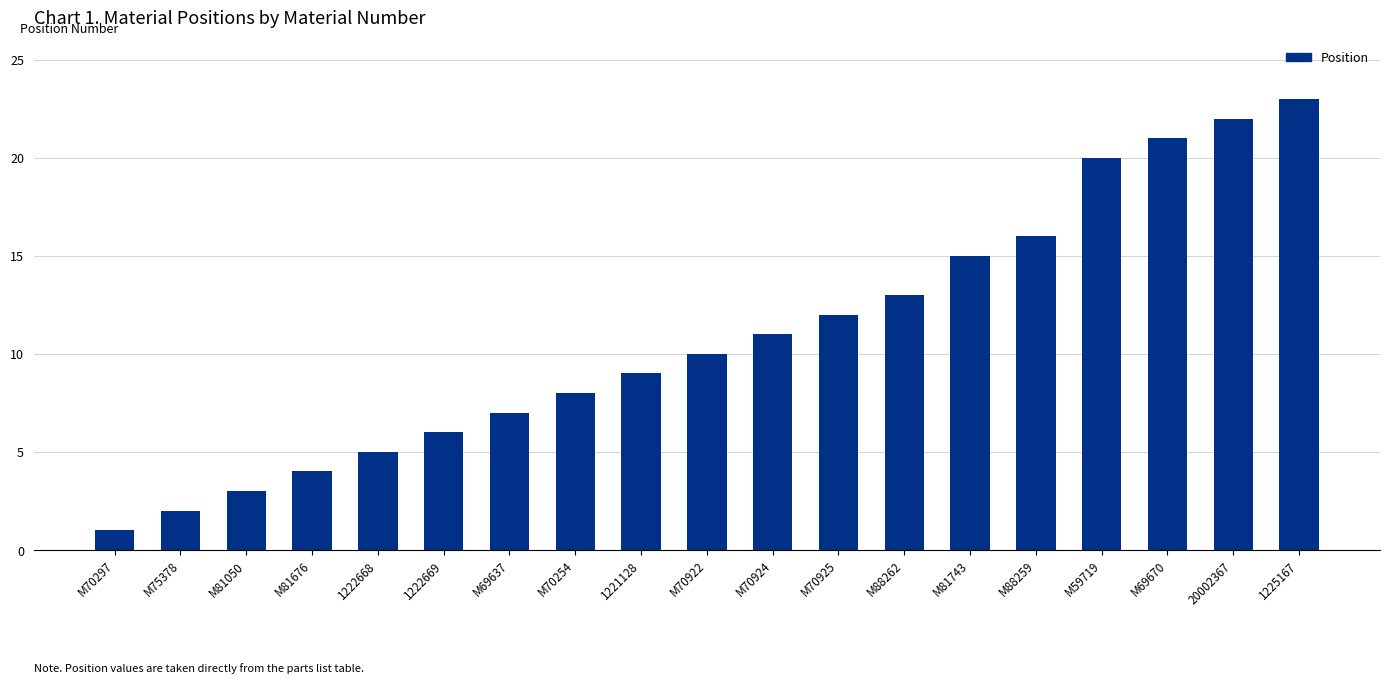

Reading left to right, what are all the values shown in this chart?

1	2	3	4	5	6	7	8	9	10	11	12	13	15	16	20	21	22	23